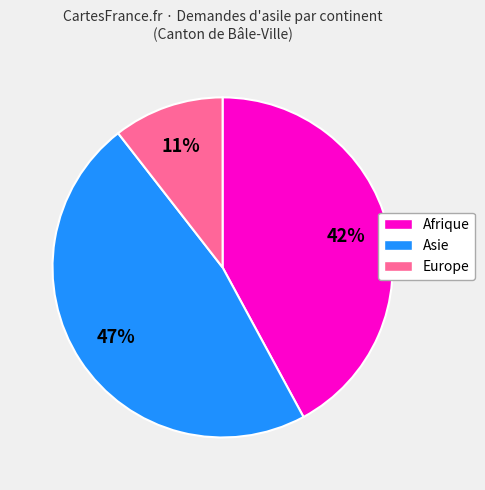

Combined, do Asie and Europe account for over 50%?

Yes